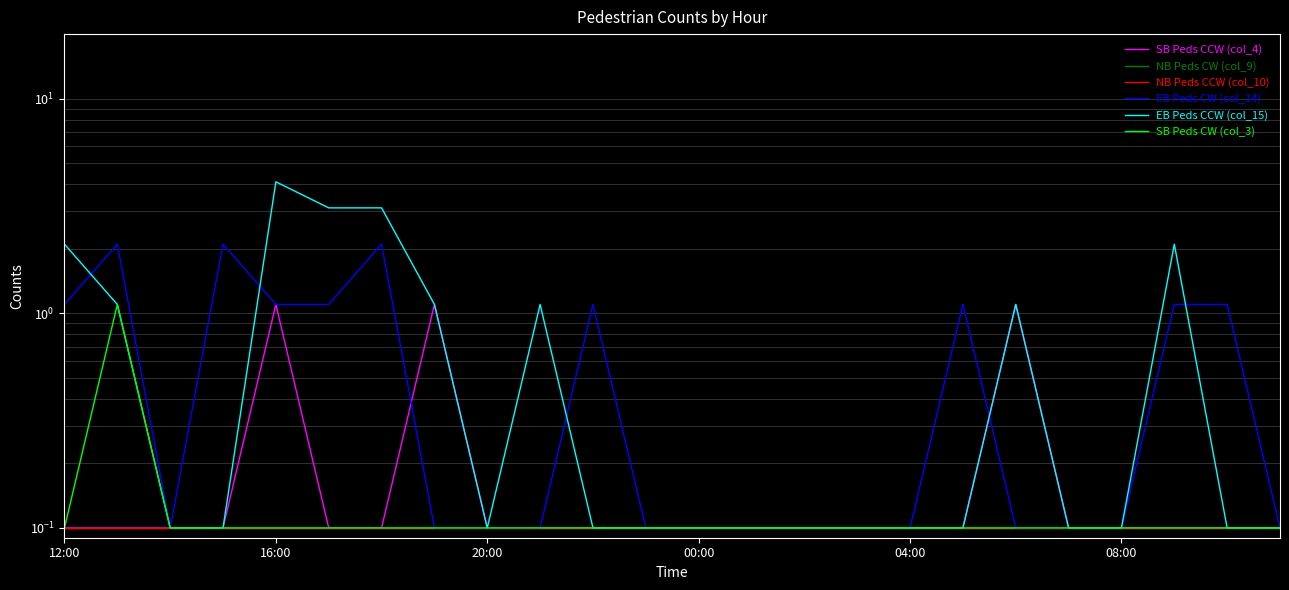

True or false: NB Peds CW (col_9) and SB Peds CW (col_3) cross at least once.

False